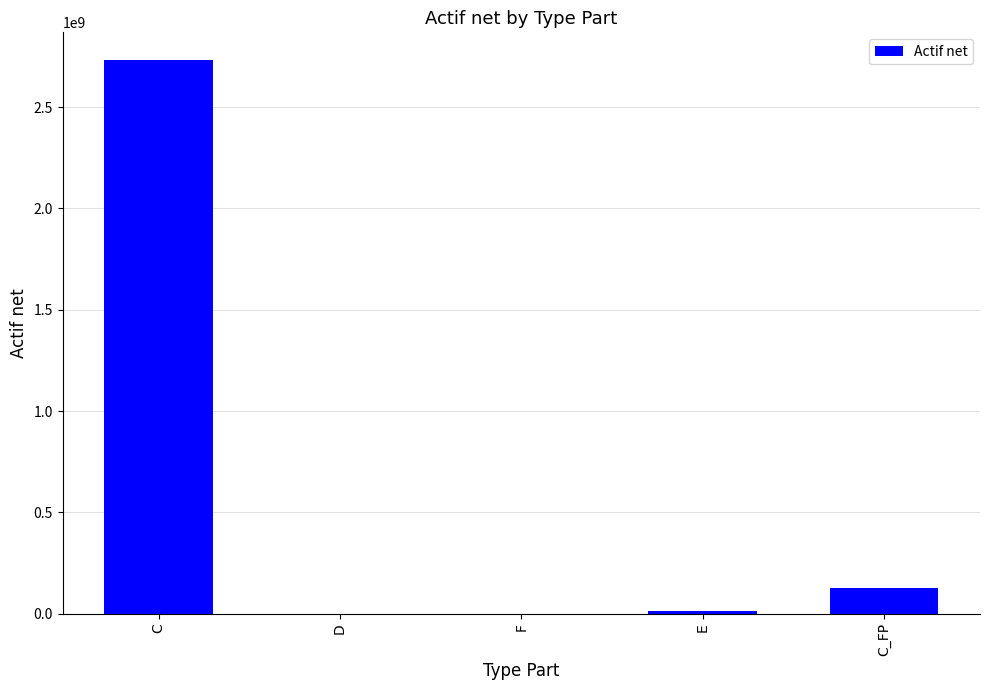

At which category does the chart reach its peak across all series?

C